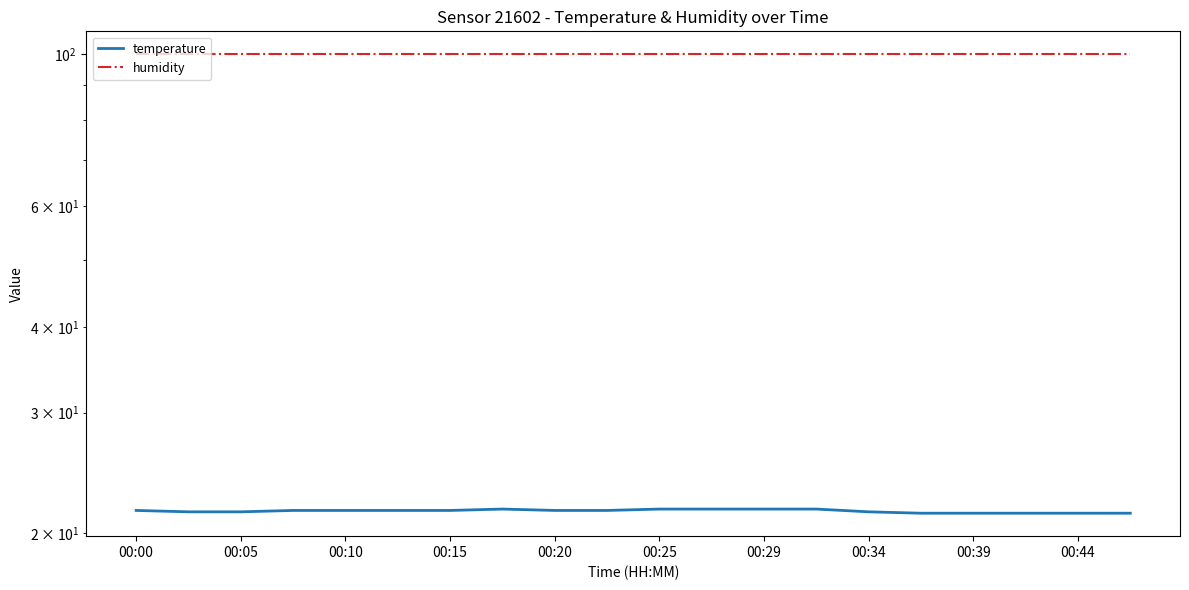

What are all the series names shown in the legend?

temperature, humidity